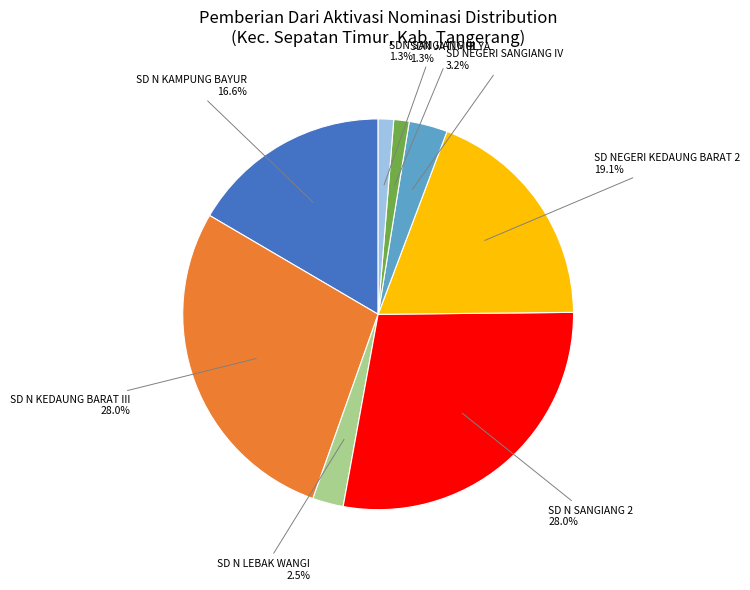

Which has a higher value, SD NEGERI SANGIANG IV or SD N SANGIANG 2?

SD N SANGIANG 2